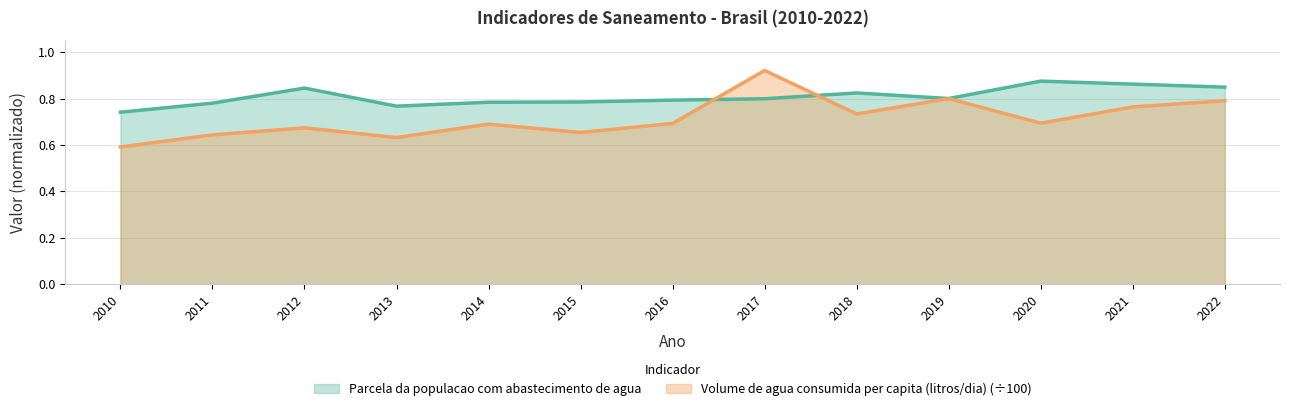

At which category is the sum across all series the highest?

2017